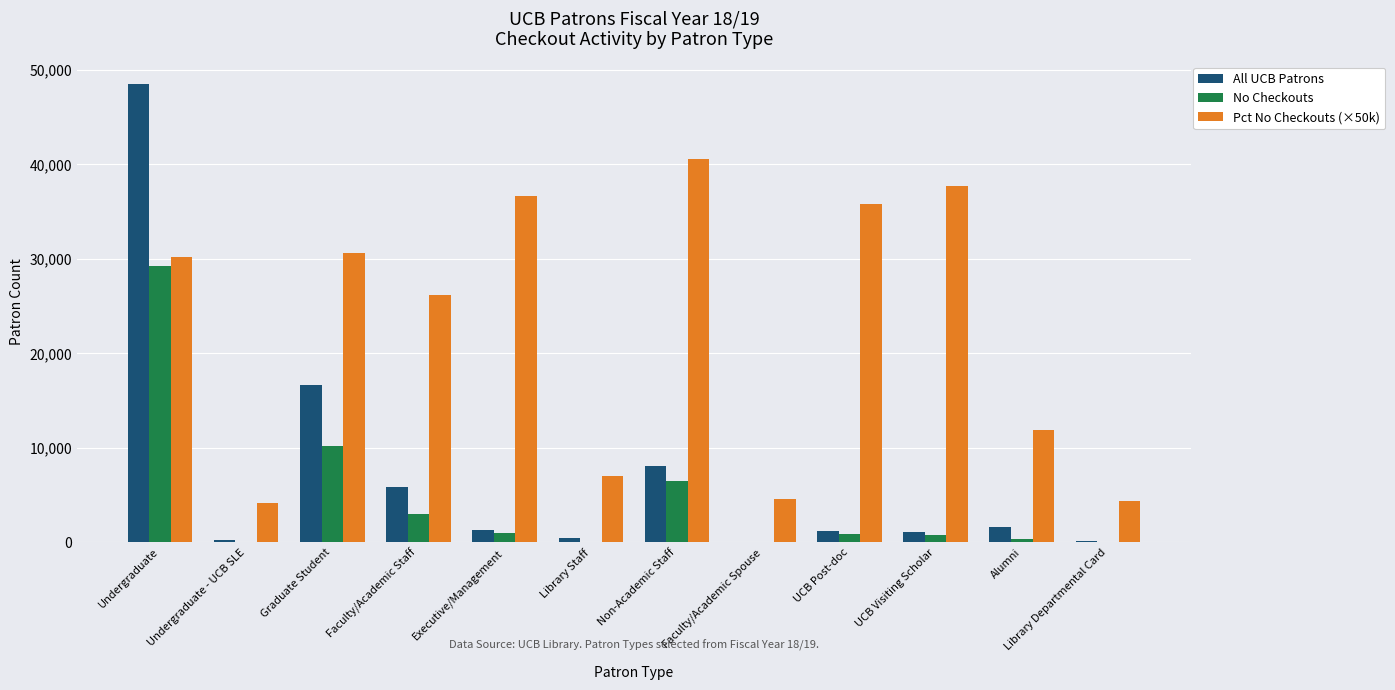

At which category is the sum across all series the highest?

Undergraduate